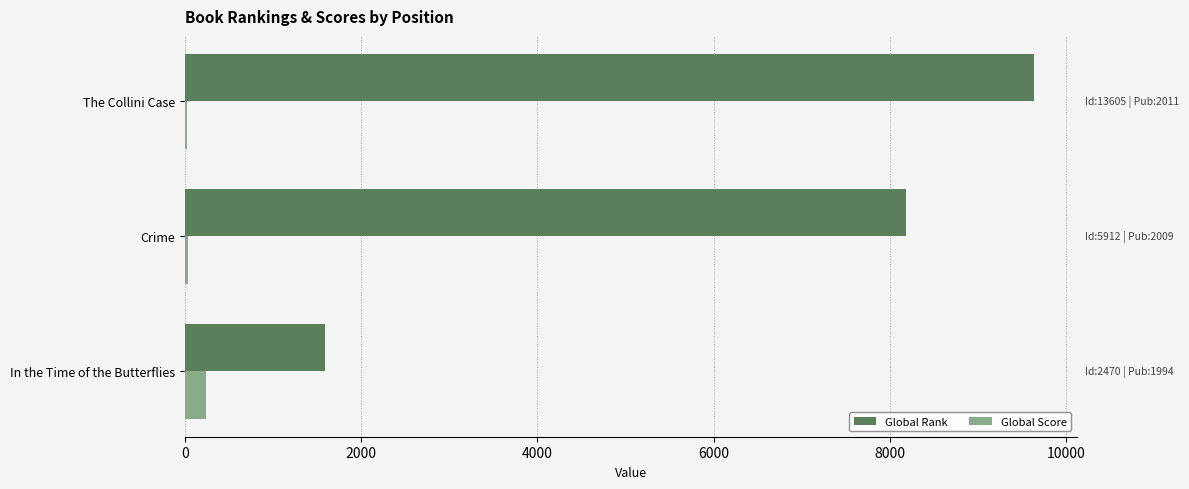

Is the value of Global Rank at In the Time of the Butterflies greater than the value of Global Score at In the Time of the Butterflies?

Yes